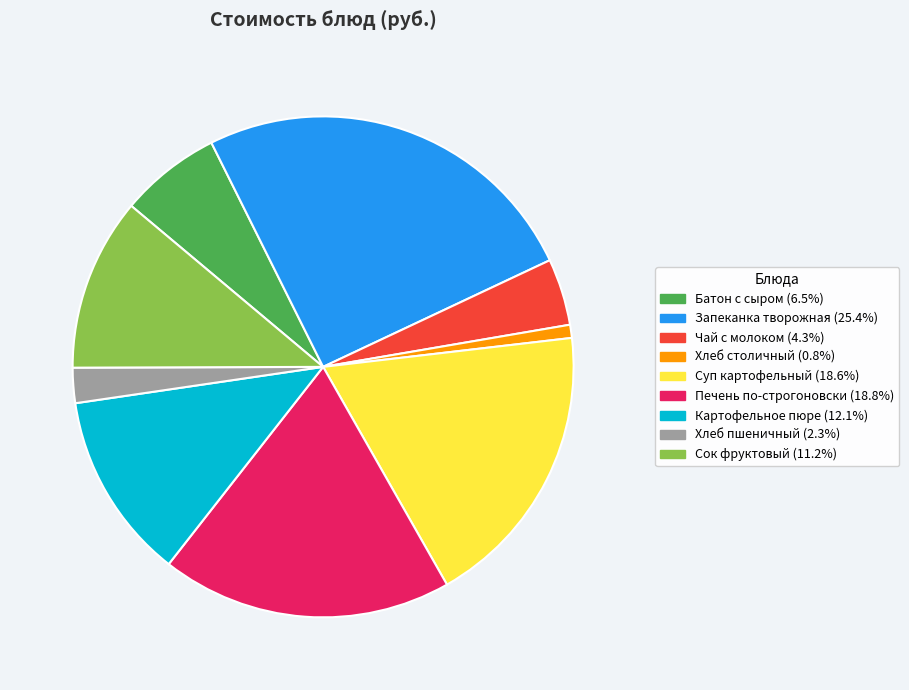

Combined, do Печень по-строгоновски and Хлеб пшеничный account for over 50%?

No